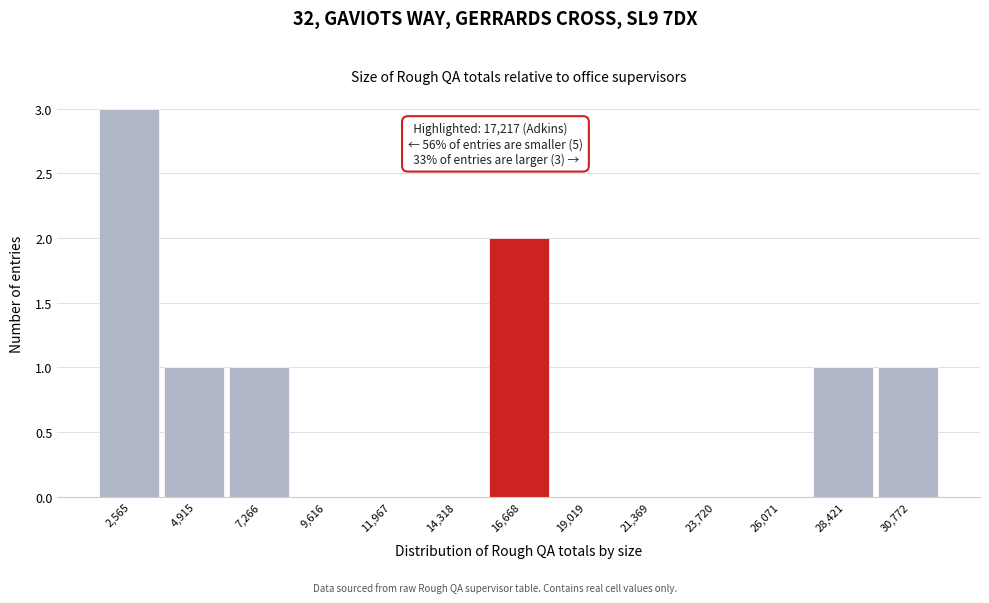

Reading left to right, transcribe all the data shown in this chart.

2,565=3	4,915=1	7,266=1	9,616=0	11,967=0	14,318=0	16,668=2	19,019=0	21,369=0	23,720=0	26,071=0	28,421=1	30,772=1